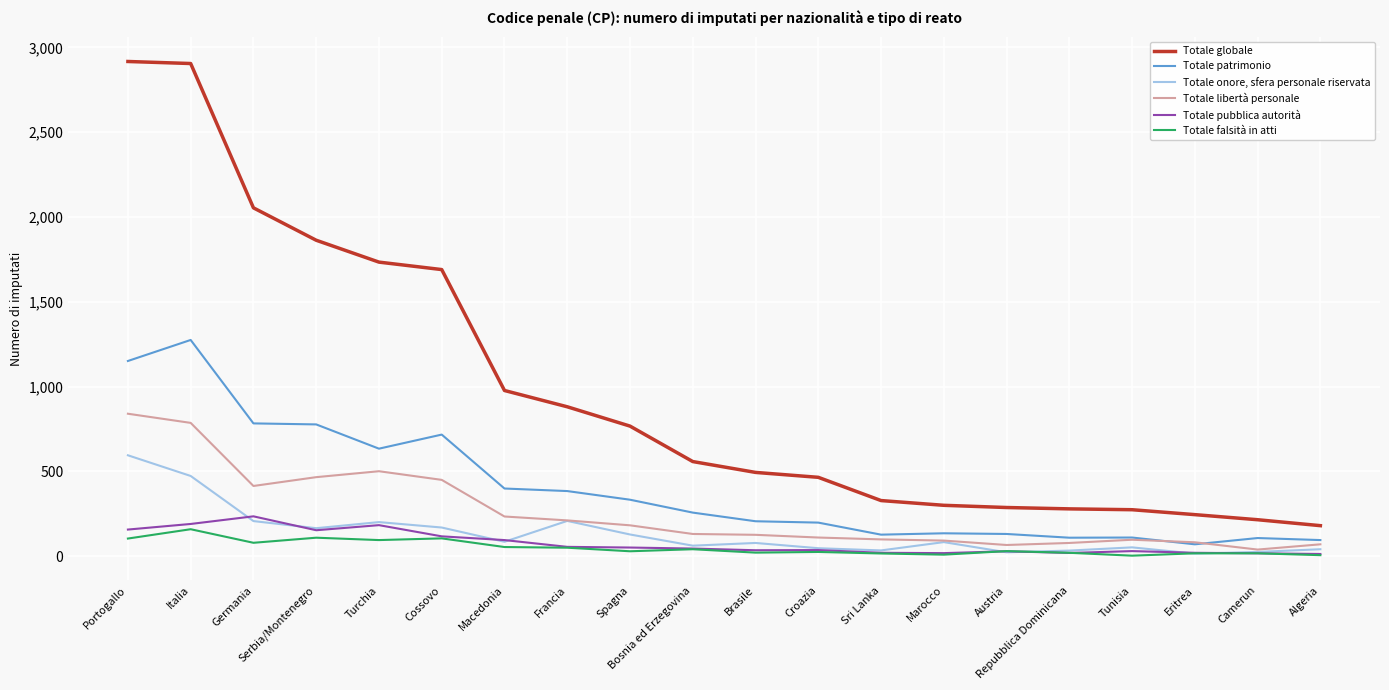

How many distinct data groups are displayed?

6